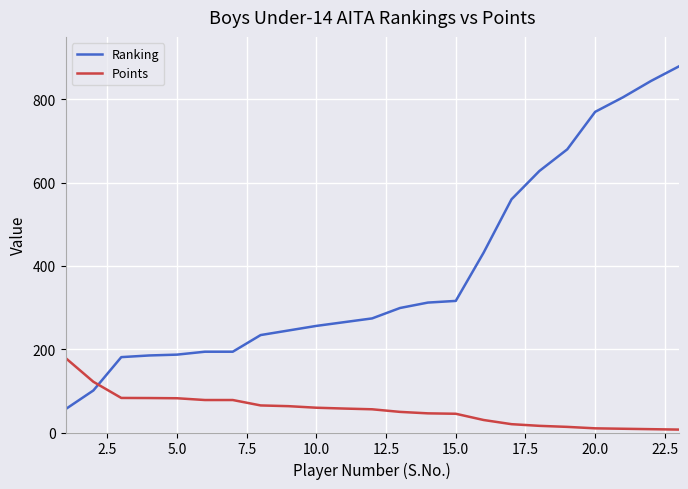

Which series has the widest spread of values?

Ranking